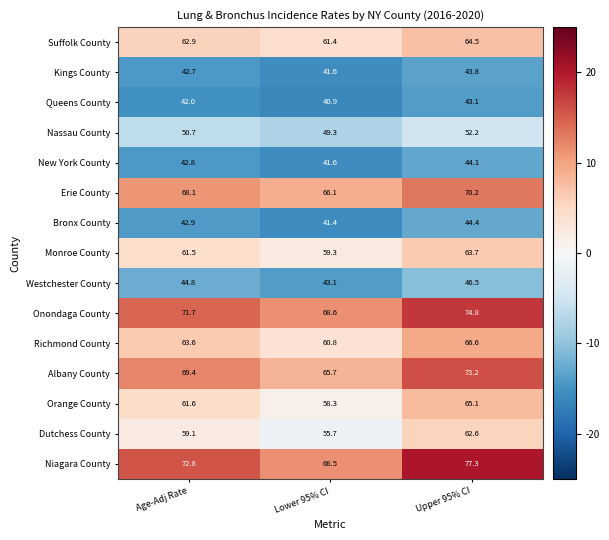

List the series in order of their peak value, highest first.

Niagara County, Onondaga County, Albany County, Erie County, Richmond County, Orange County, Suffolk County, Monroe County, Dutchess County, Nassau County, Westchester County, Bronx County, New York County, Kings County, Queens County